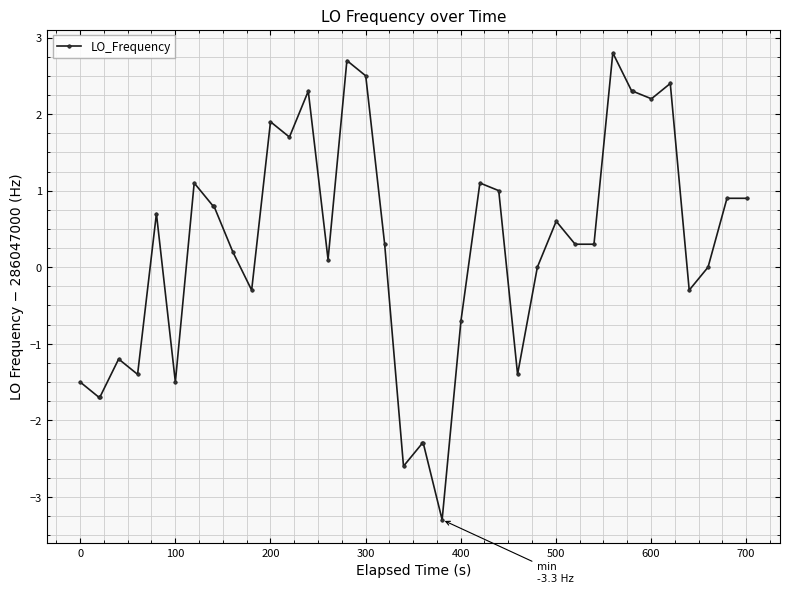

What is the difference between the maximum and minimum values?

6.1